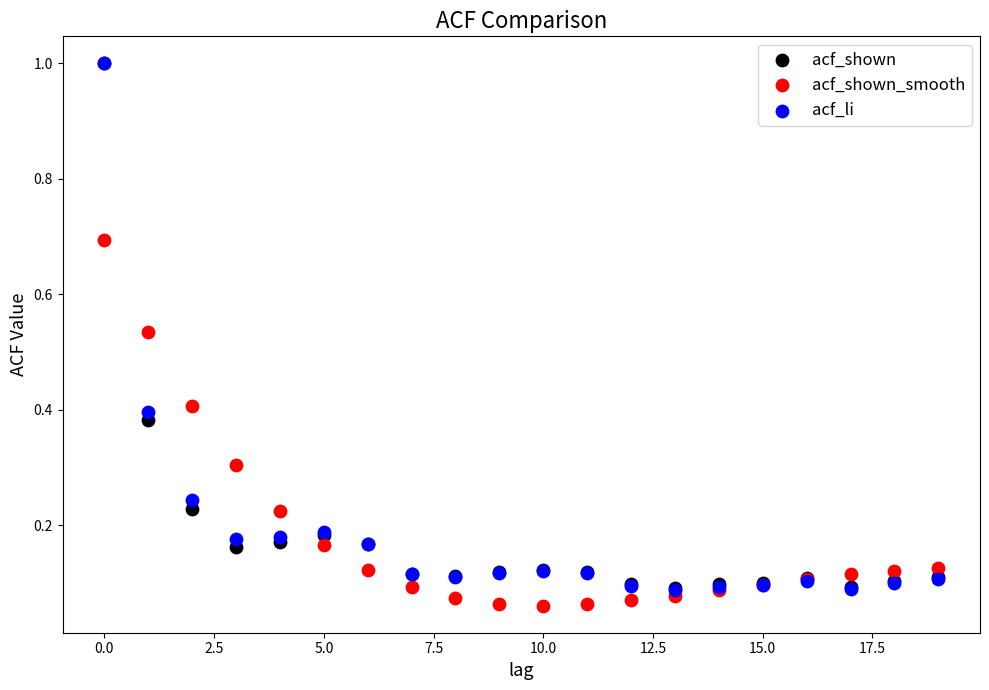

Which series contains the lowest Y value?

acf_shown_smooth